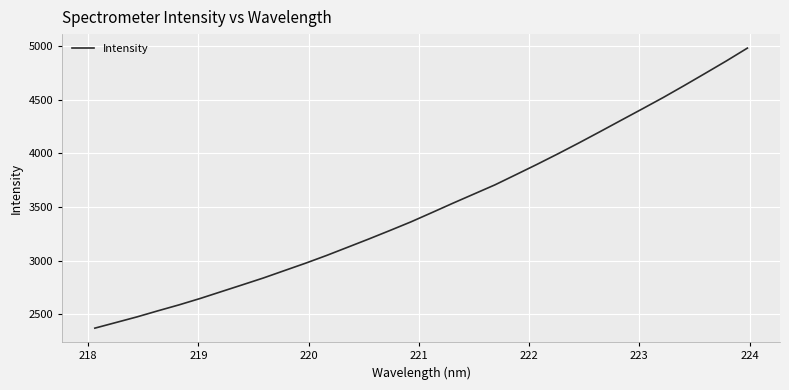

What is the minimum value shown in the chart?

2371.1